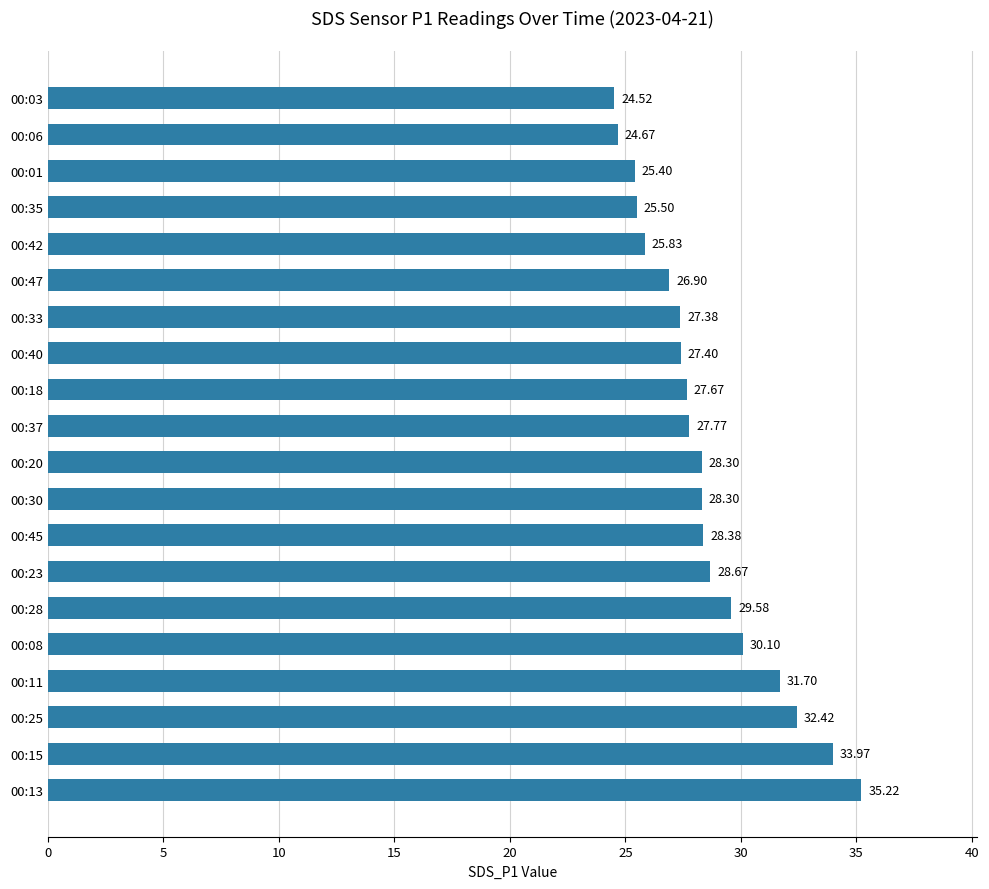

Approximately how many times larger is the value at 00:37 compared to 00:03?

1.1